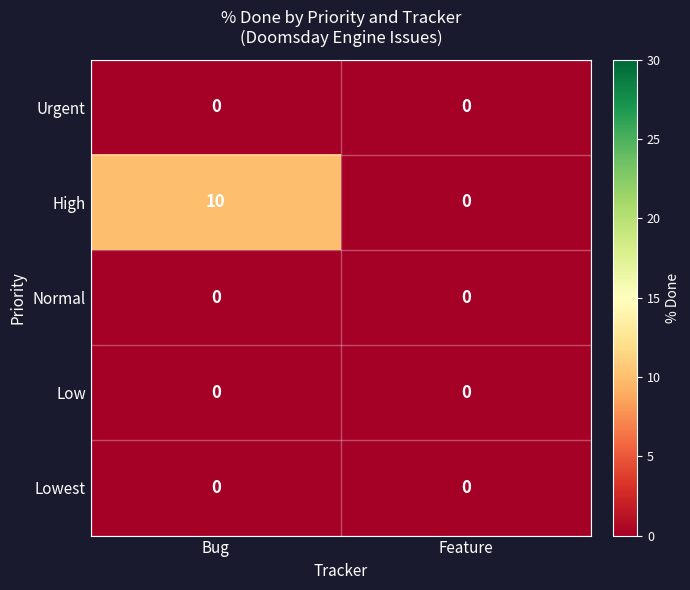

Reading right to left, transcribe all the data shown in this chart.

Urgent: 0	0
High: 0	10
Normal: 0	0
Low: 0	0
Lowest: 0	0